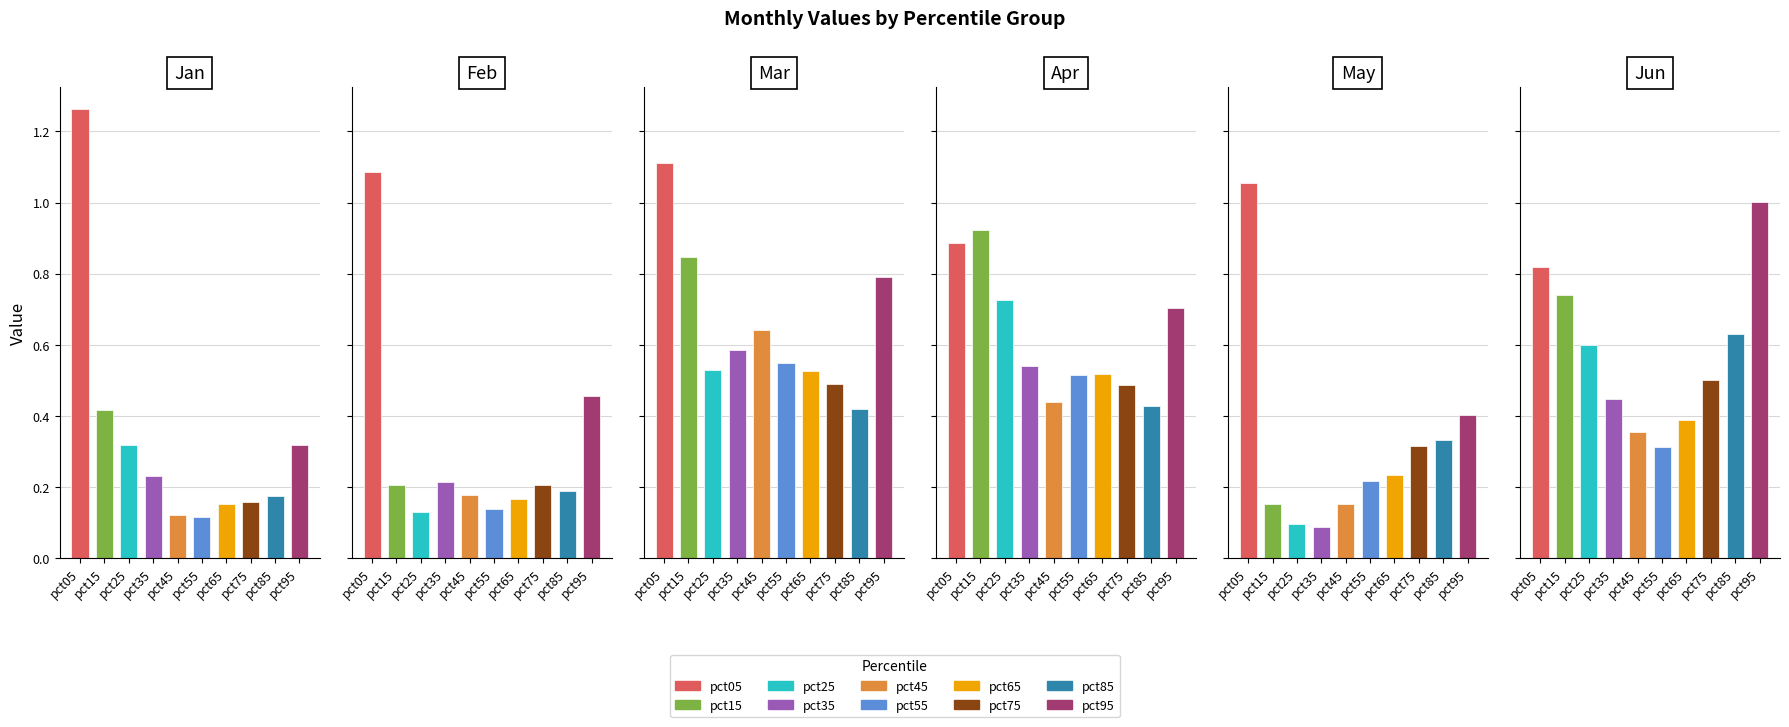

True or false: May has a value of 0.3 at pct85.

True